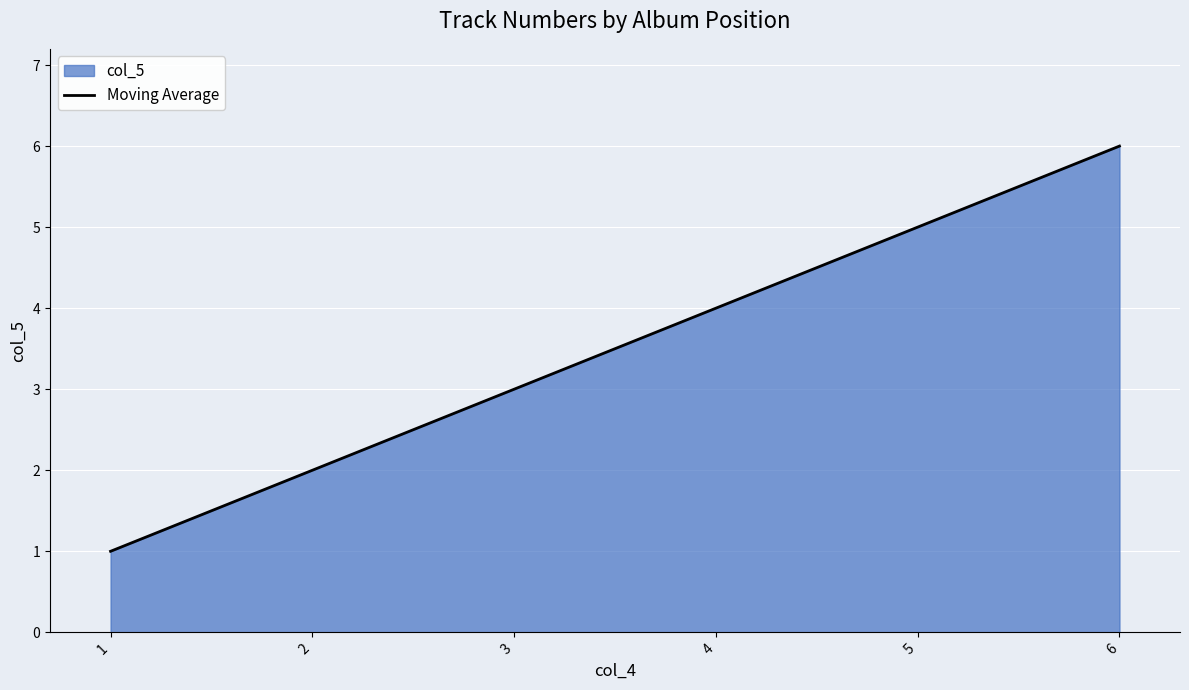

At which label does the data first exceed 4?

5